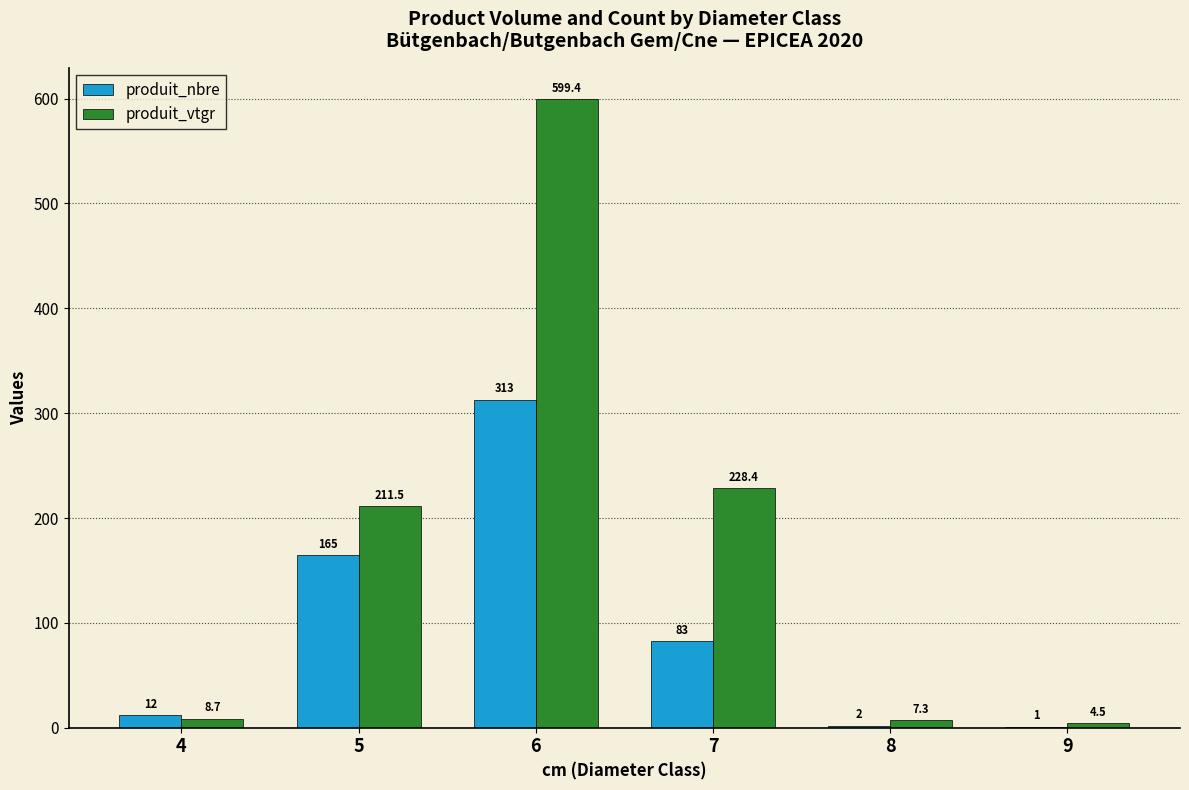

Which category has the highest value in the produit_vtgr series?

6